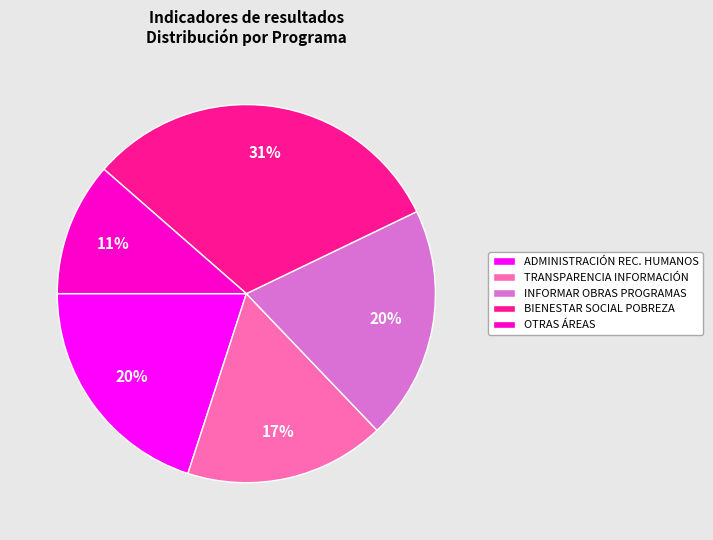

Do OTRAS ÁREAS and TRANSPARENCIA INFORMACIÓN together represent more than half of the pie?

No